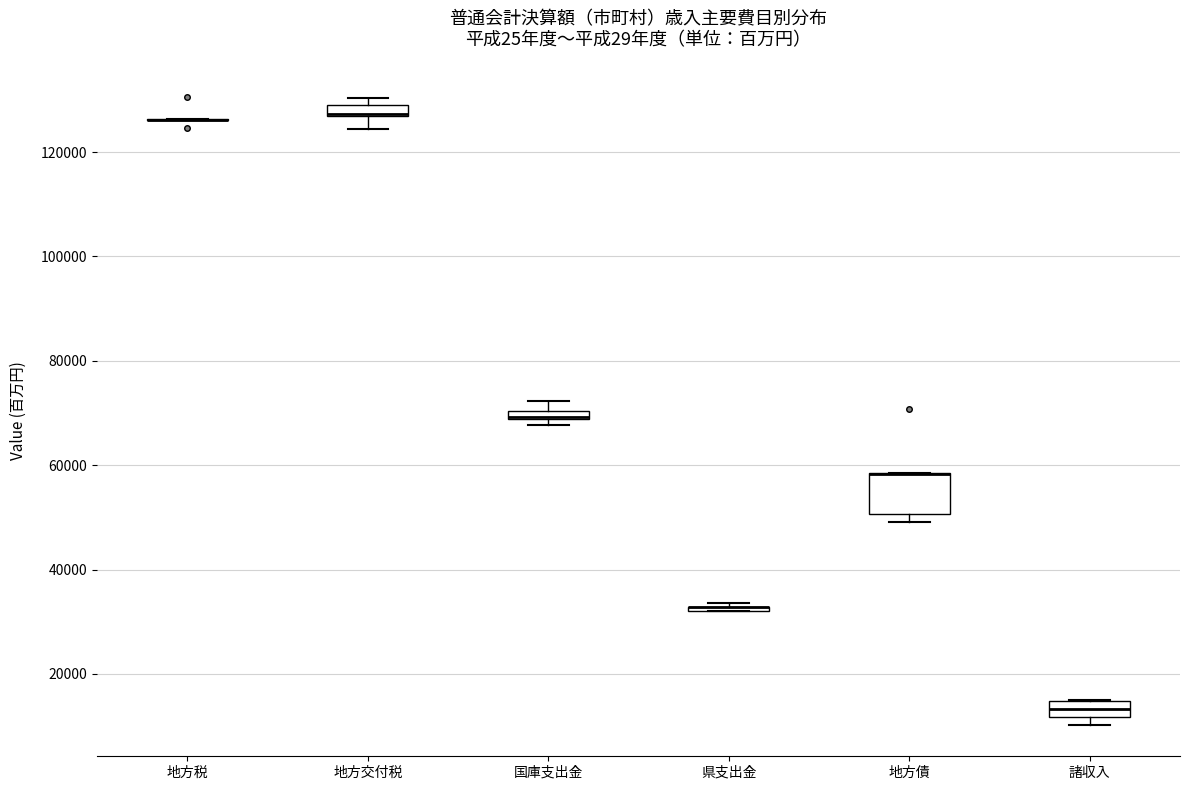

Which box is the tallest, from its lower edge to its upper edge?

地方債